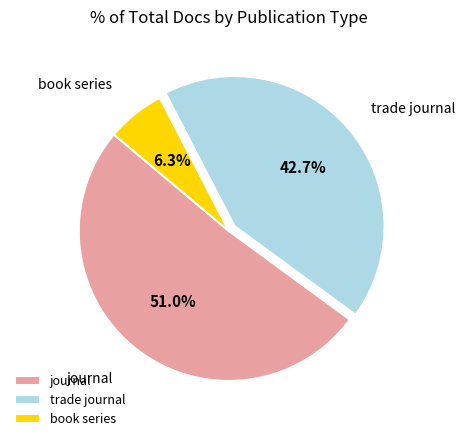

Does journal account for over 50% of the chart?

Yes